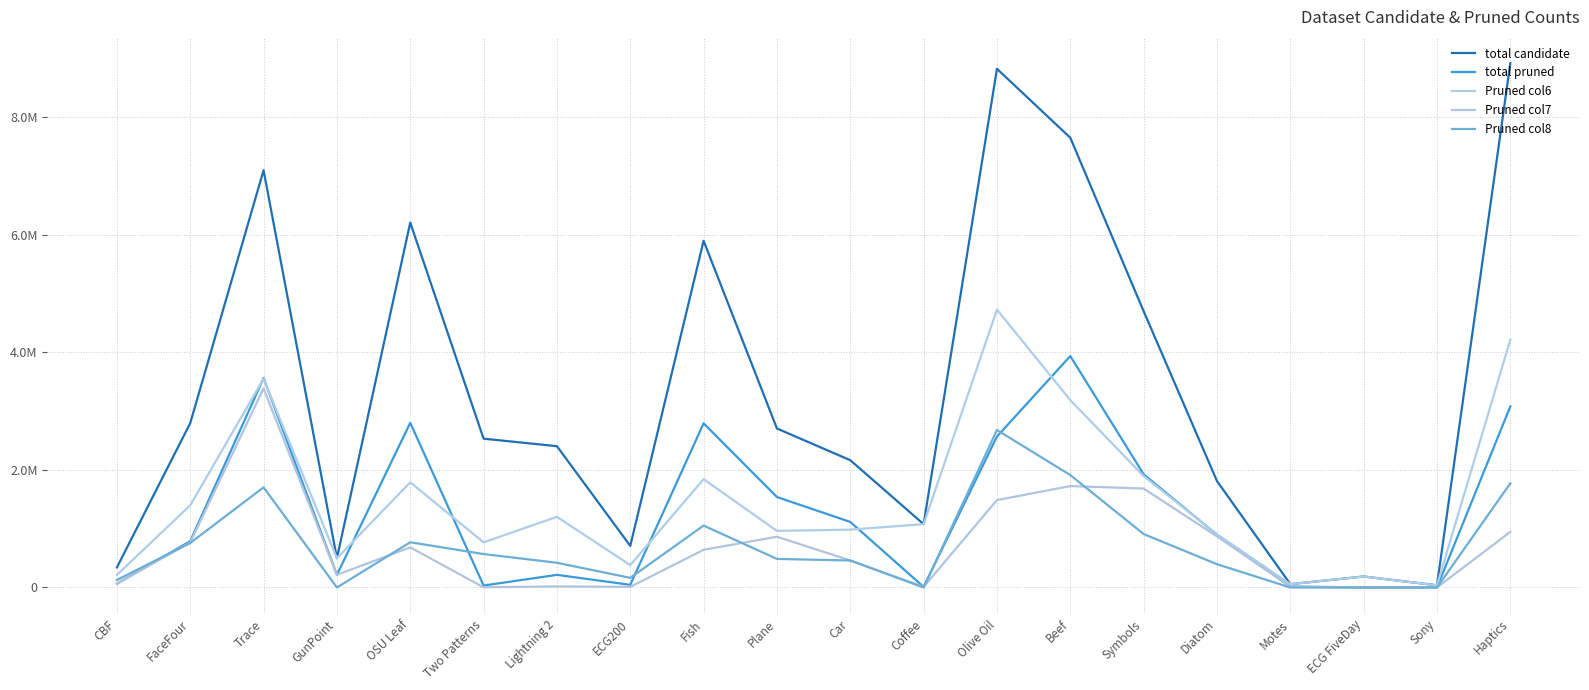

Reading left to right, list all the values displayed in this chart.

total candidate: CBF=340992	FaceFour=2796288	Trace=7099200	GunPoint=497800	OSU Leaf=6208524	Two Patterns=2532096	Lightning 2=2404080	ECG200=708102	Fish=5899040	Plane=2705150	Car=2165856	Coffee=1077496	Olive Oil=8824816	Beef=7652232	Symbols=4700778	Diatom=1811232	Motes=57000	ECG FiveDay=186944	Sony=37520	Haptics=8922060
total pruned: CBF=64376	FaceFour=788762	Trace=3562636	GunPoint=215109	OSU Leaf=2801598	Two Patterns=33108	Lightning 2=215109	ECG200=45329	Fish=2793197	Plane=1539164	Car=1115651	Coffee=10821	Olive Oil=2567567	Beef=3938066	Symbols=1925854	Diatom=897398	Motes=14654	ECG FiveDay=1825	Sony=144	Haptics=3080472
Pruned col6: CBF=213120	FaceFour=1398144	Trace=3549600	GunPoint=497800	OSU Leaf=1789200	Two Patterns=768000	Lightning 2=1202040	ECG200=380700	Fish=1843450	Plane=962850	Car=984480	Coffee=1077496	Olive Oil=4727580	Beef=3188430	Symbols=1895475	Diatom=905616	Motes=57000	ECG FiveDay=186944	Sony=37520	Haptics=4216590
Pruned col7: CBF=60880	FaceFour=766805	Trace=3387528	GunPoint=215109	OSU Leaf=682723	Two Patterns=2731	Lightning 2=18022	ECG200=10341	Fish=641362	Plane=863614	Car=459756	Coffee=10821	Olive Oil=1487242	Beef=1725683	Symbols=1683639	Diatom=869141	Motes=14654	ECG FiveDay=1825	Sony=144	Haptics=946466
Pruned col8: CBF=127872	FaceFour=757328	Trace=1703808	GunPoint=0	OSU Leaf=769356	Two Patterns=569088	Lightning 2=420714	ECG200=163701	Fish=1053400	Plane=486010	Car=459424	Coffee=0	Olive Oil=2678962	Beef=1913058	Symbols=909828	Diatom=396207	Motes=0	ECG FiveDay=0	Sony=0	Haptics=1772190